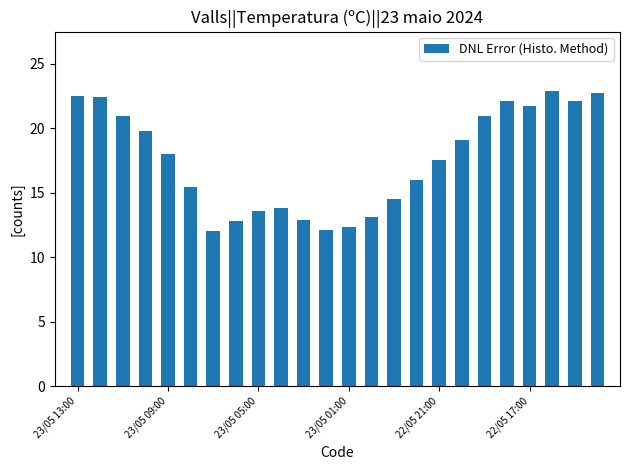

What is the maximum value shown in the chart?

22.9